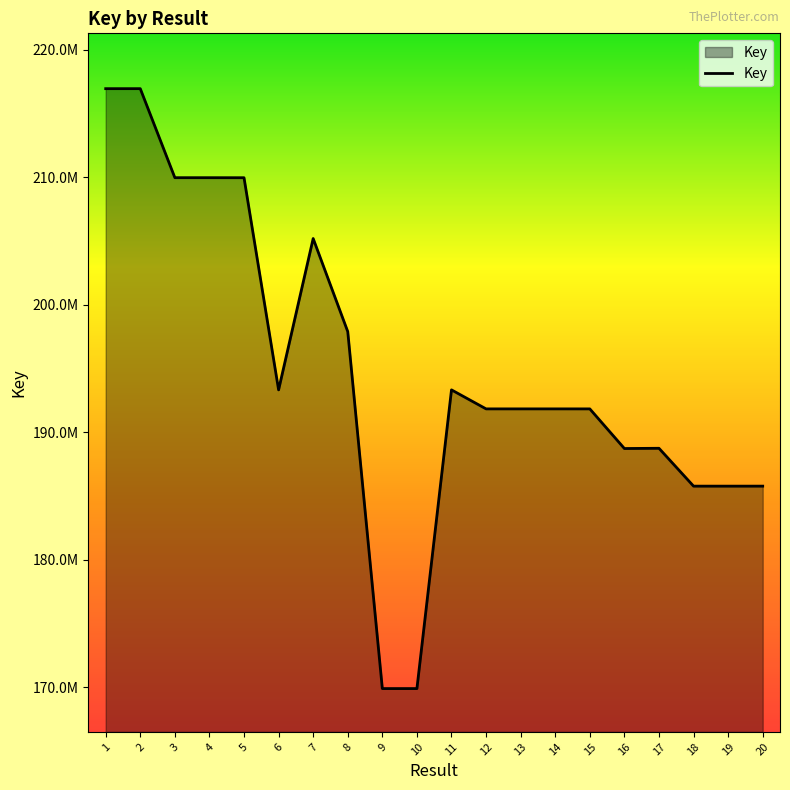

List the labels in order of value, smallest first.

10, 9, 19, 18, 20, 16, 17, 15, 12, 13, 14, 11, 6, 8, 7, 5, 4, 3, 2, 1